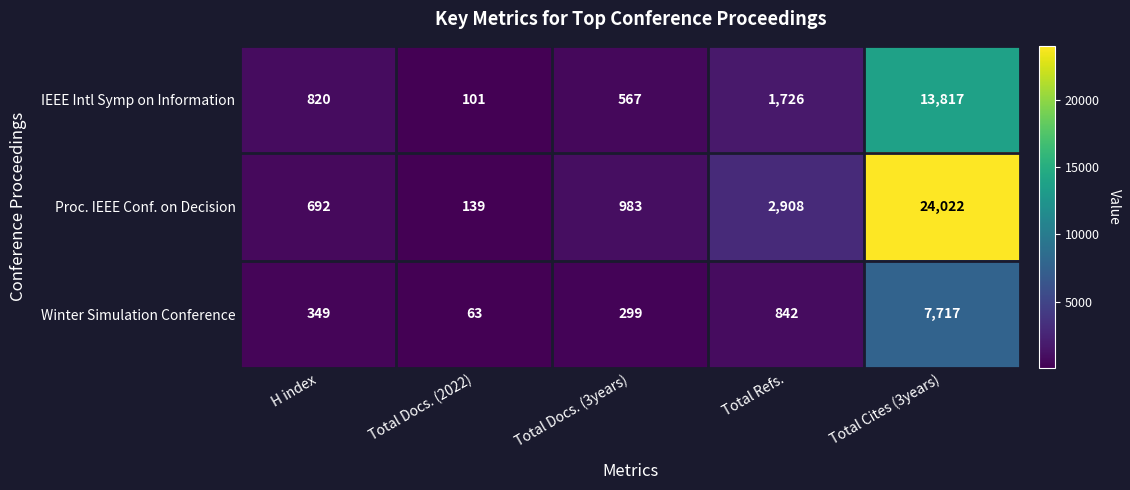

How many categories are shown in the chart?

5